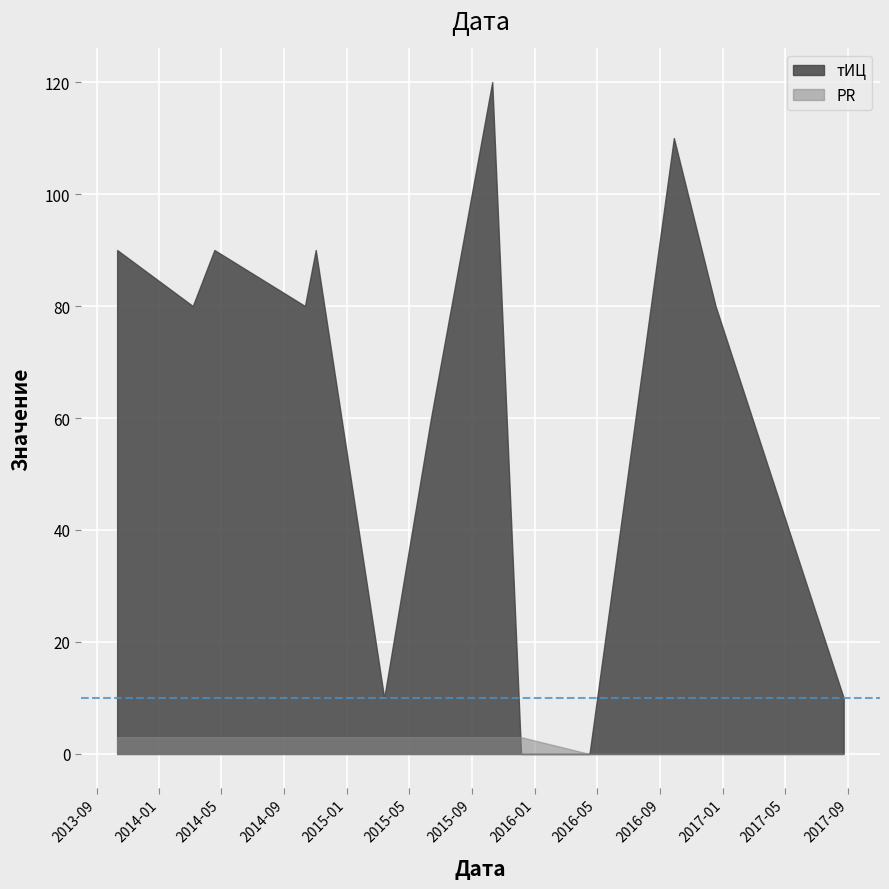

True or false: PR has a value of 1 at 2016-12-17.

False